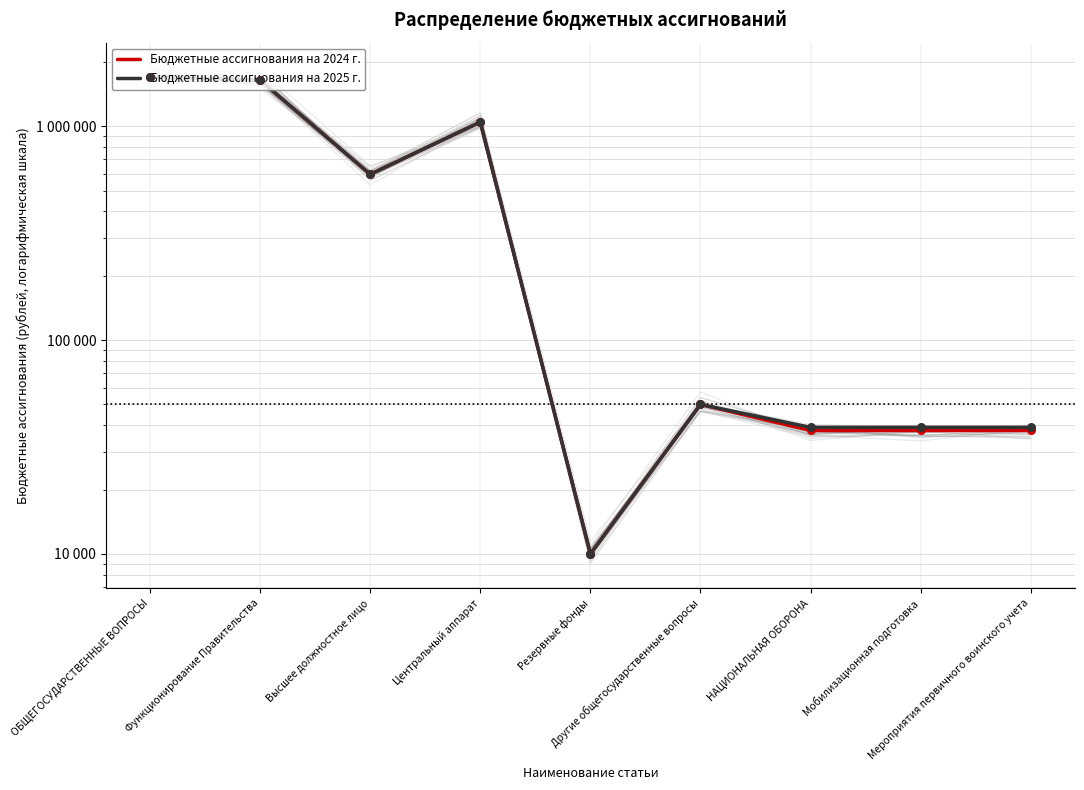

Which series has the largest total across all categories?

Бюджетные ассигнования на 2025 г.